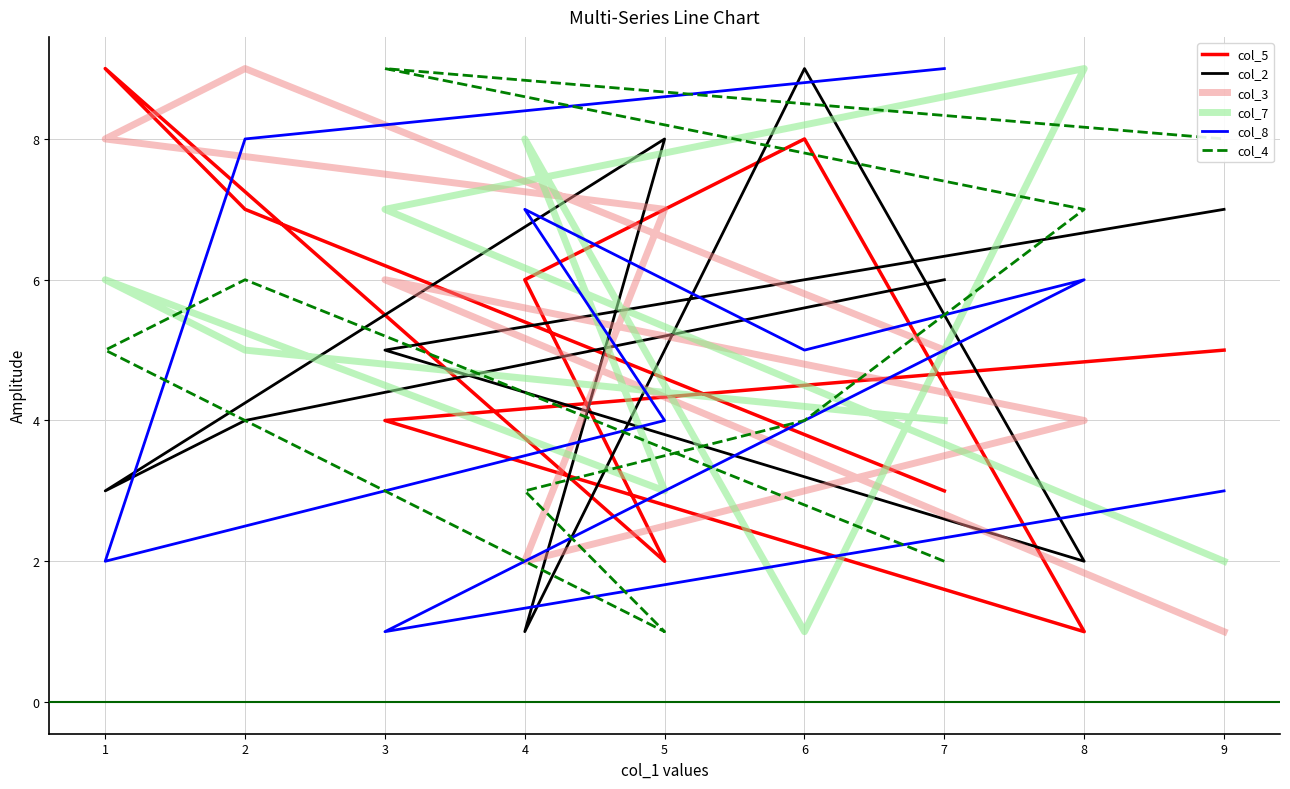

At how many categories does at least one series exceed 2?

9